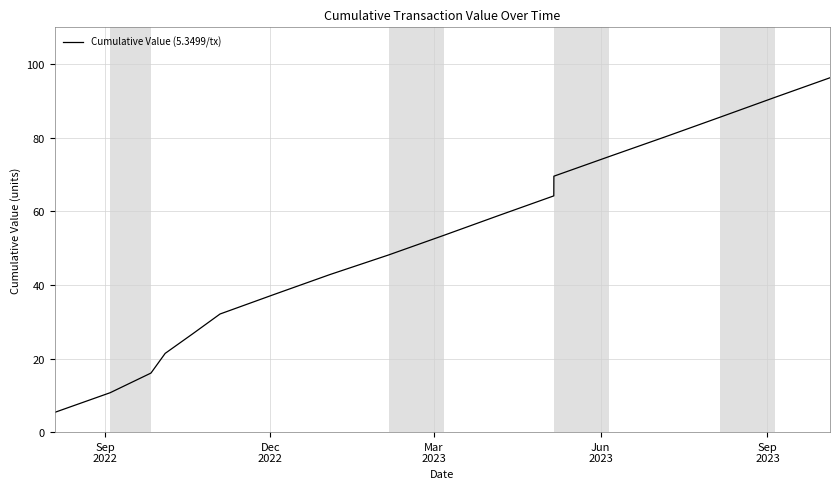

What is the smallest value displayed?

5.3